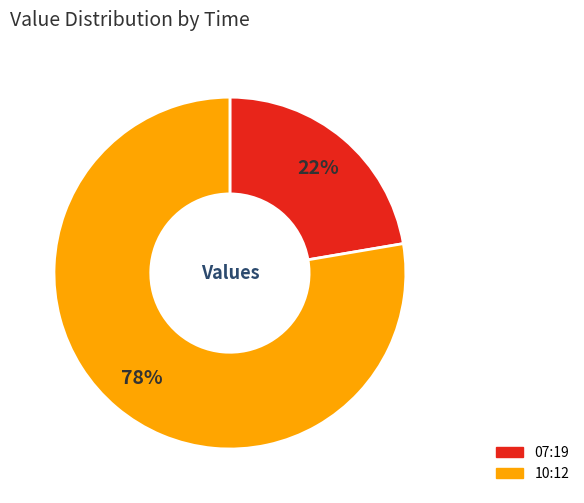

Count the number of slices in the pie.

2